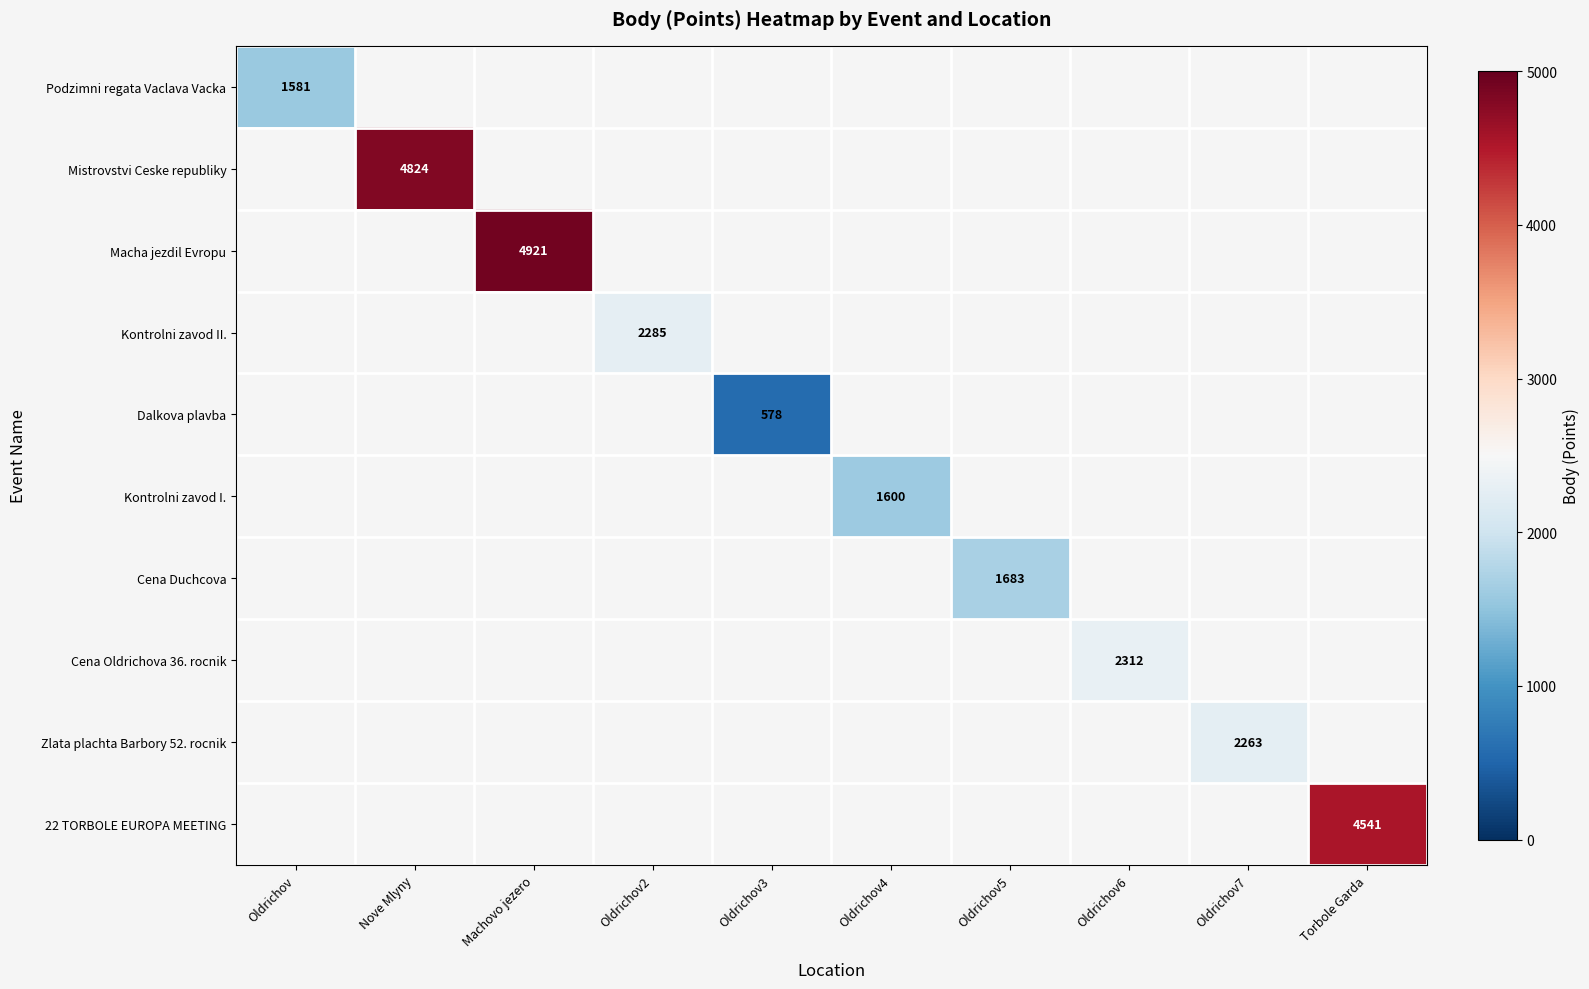

The Cena Oldrichova 36. rocnik series shows 1159 at Oldrichov6. True or false?

False